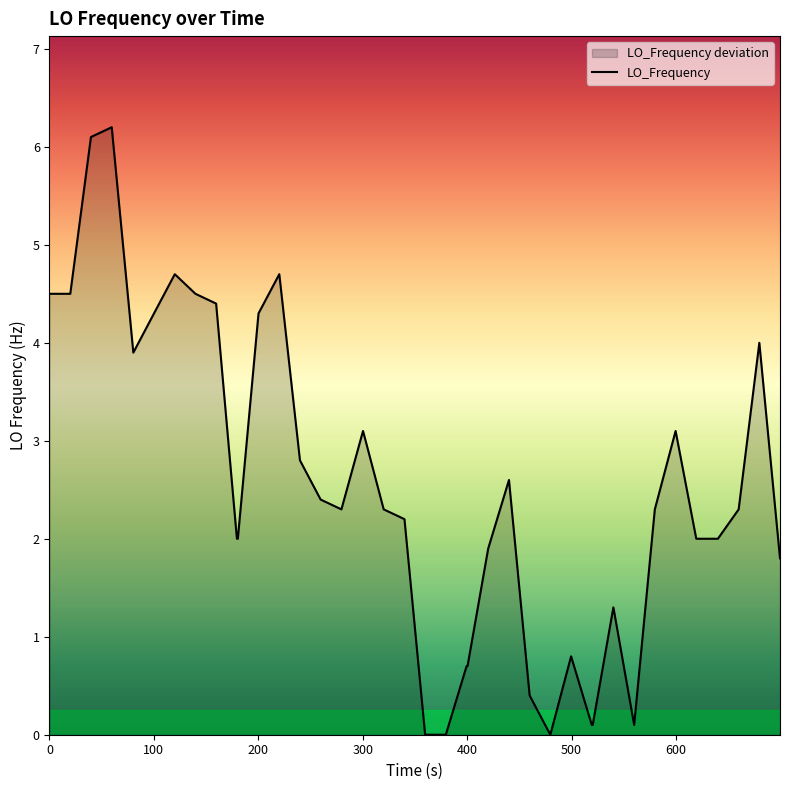

What is the greatest value displayed?

6.2